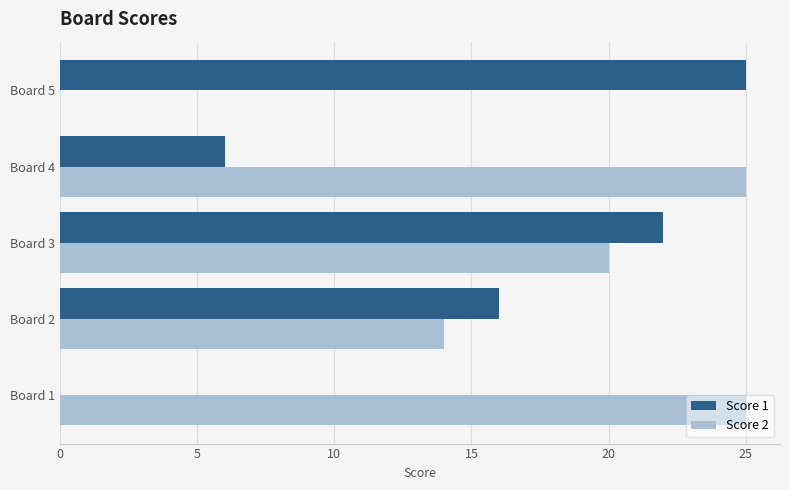

The value of Score 1 at Board 4 is 10. True or false?

False